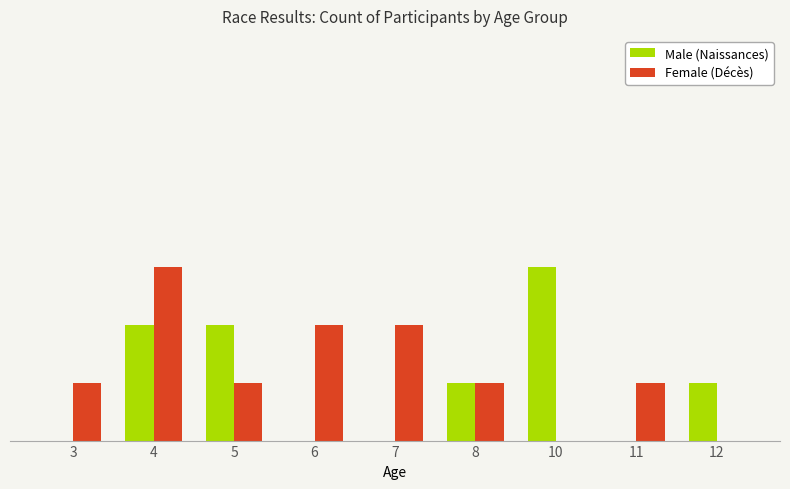

Is it true that Female (Décès) equals 2 at 11?

False